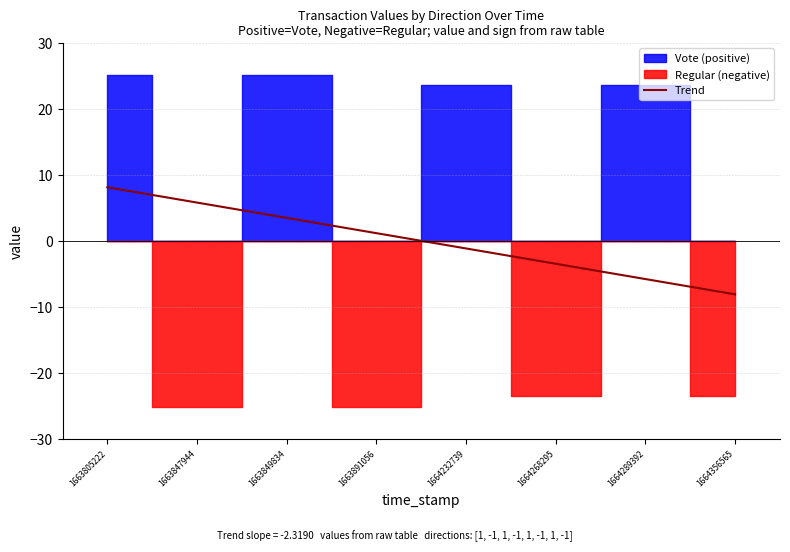

Approximately how many times larger is the value at 1663805222 compared to 1663849834?

2.3